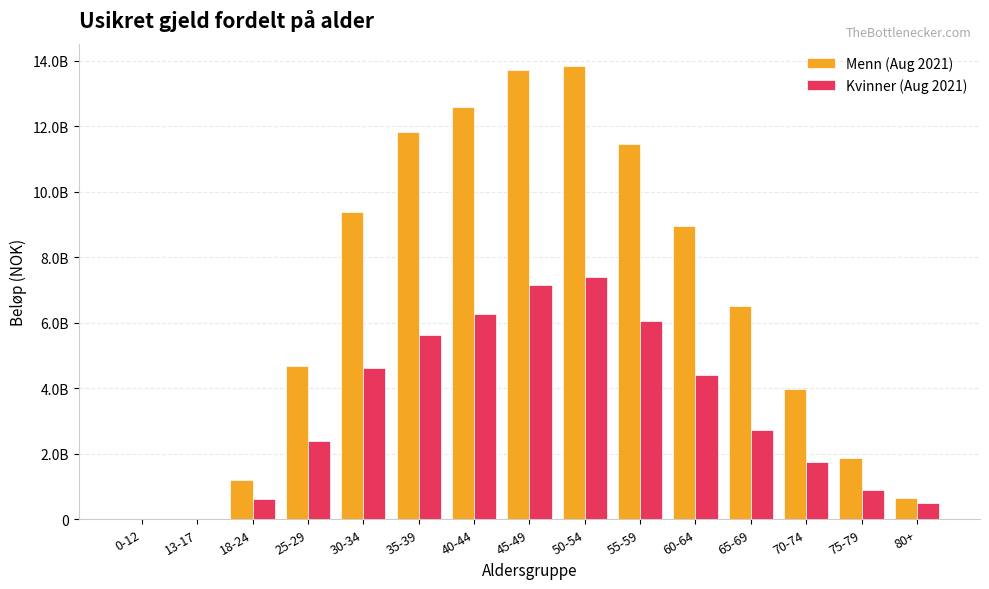

What are all the series names shown in the legend?

Menn (Aug 2021), Kvinner (Aug 2021)